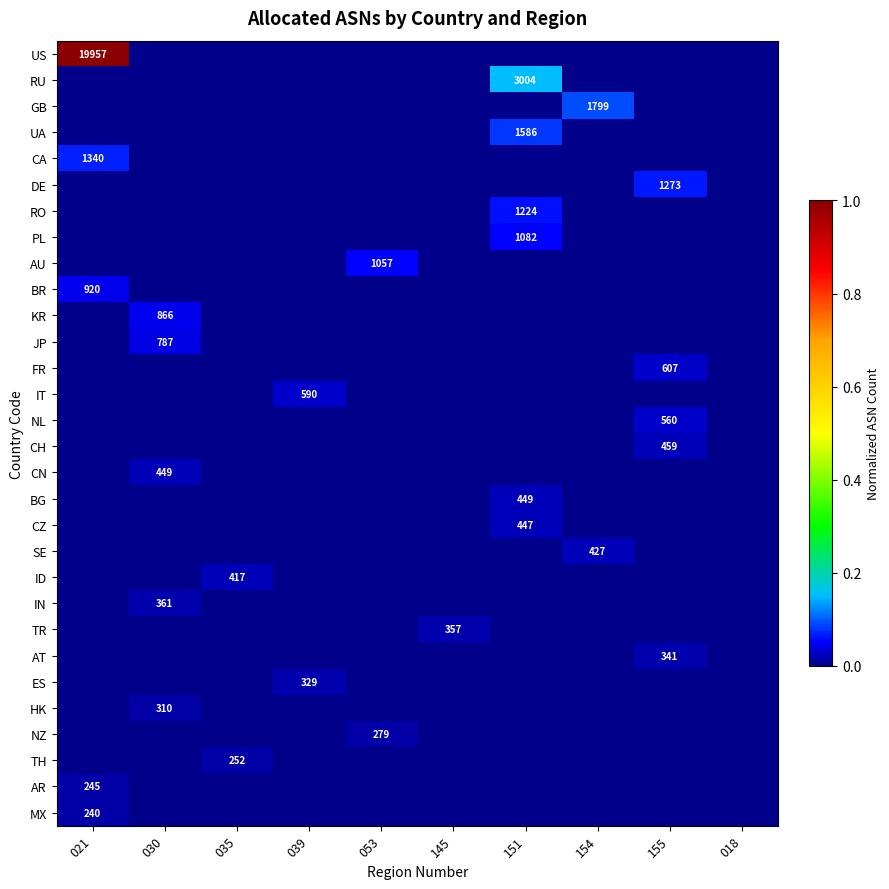

At how many categories does at least one series exceed 0?

9